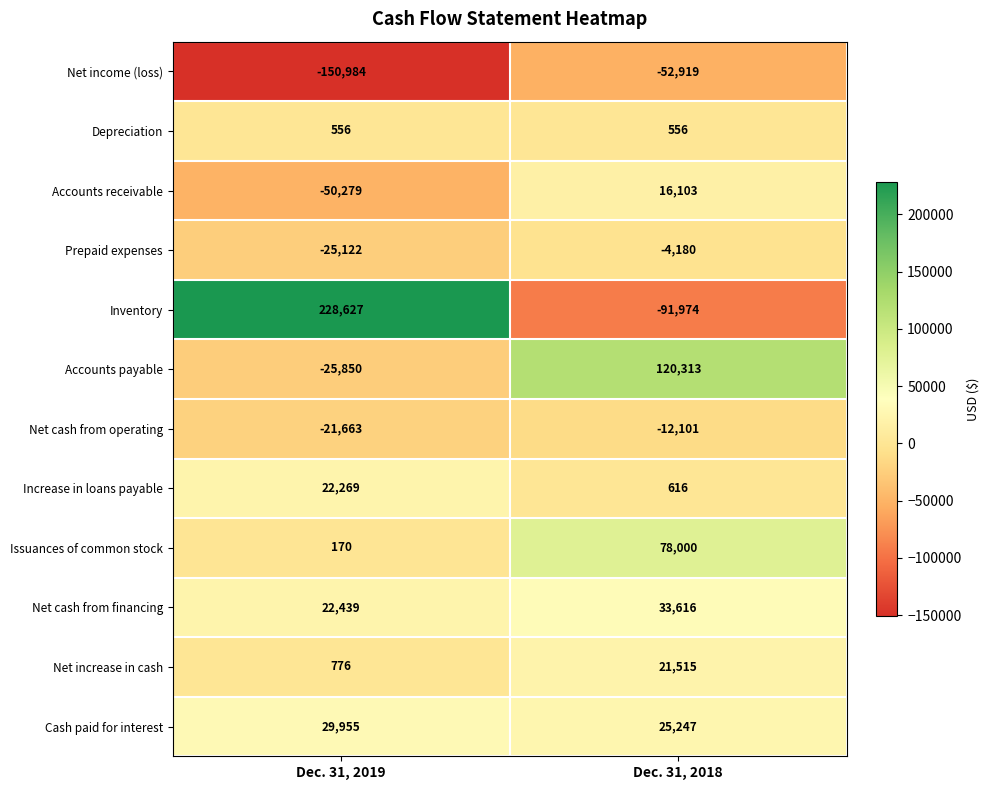

Reading left to right, transcribe all the data shown in this chart.

Net income (loss): -150984	-52919
Depreciation: 556	556
Accounts receivable: -50279	16103
Prepaid expenses: -25122	-4180
Inventory: 228627	-91974
Accounts payable: -25850	120313
Net cash from operating: -21663	-12101
Increase in loans payable: 22269	616
Issuances of common stock: 170	78000
Net cash from financing: 22439	33616
Net increase in cash: 776	21515
Cash paid for interest: 29955	25247